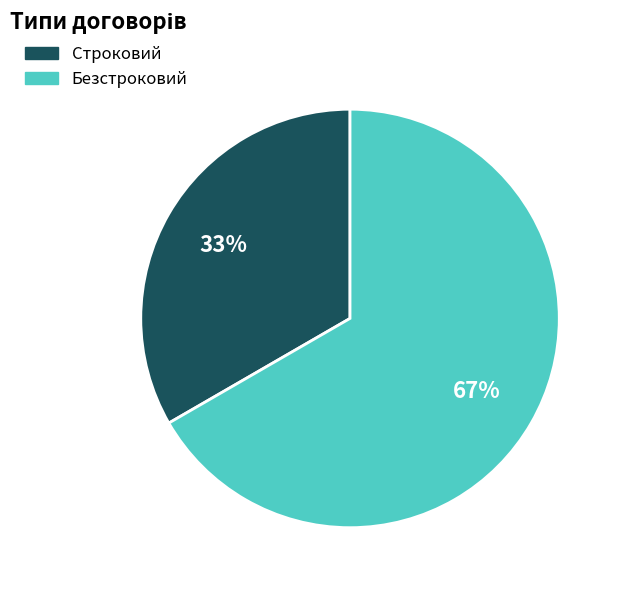

Is the sum of Безстроковий and Строковий greater than half?

Yes